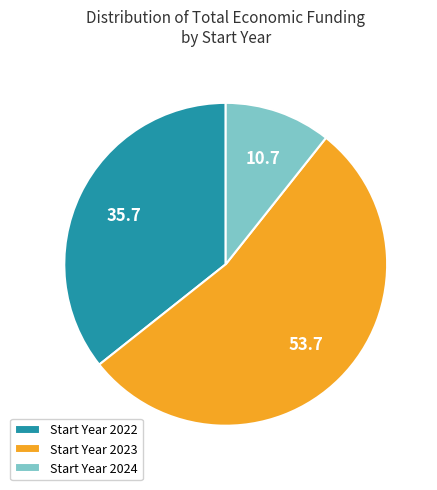

Which category has the smallest portion of the pie?

Start Year 2024